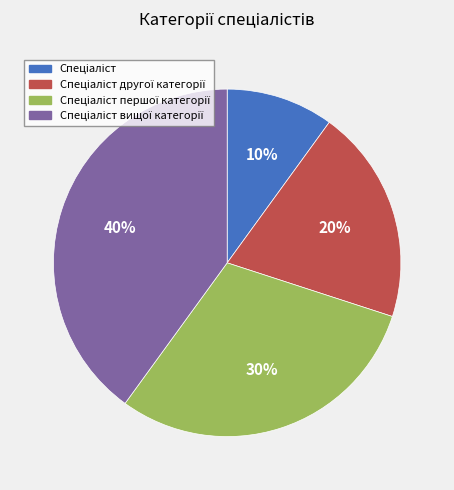

Is there any slice that represents more than half of the pie?

No